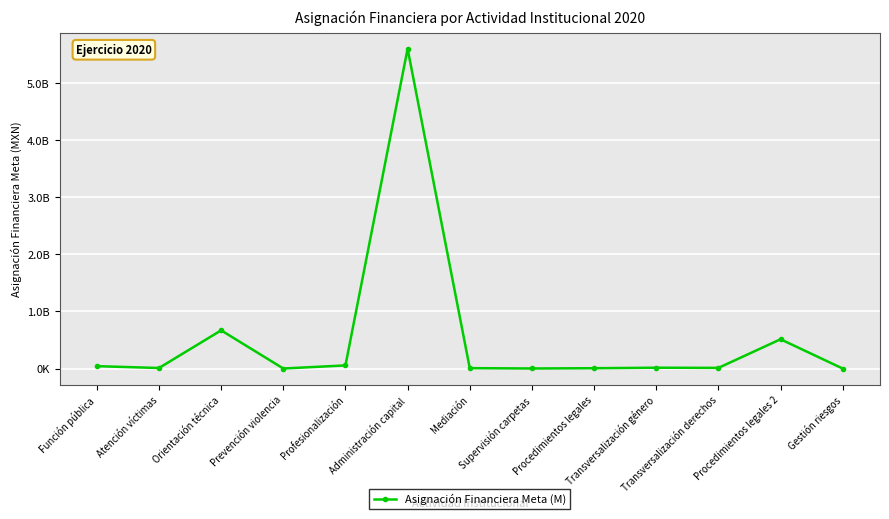

True or false: the data shows 7112858.0 at Mediación.

True